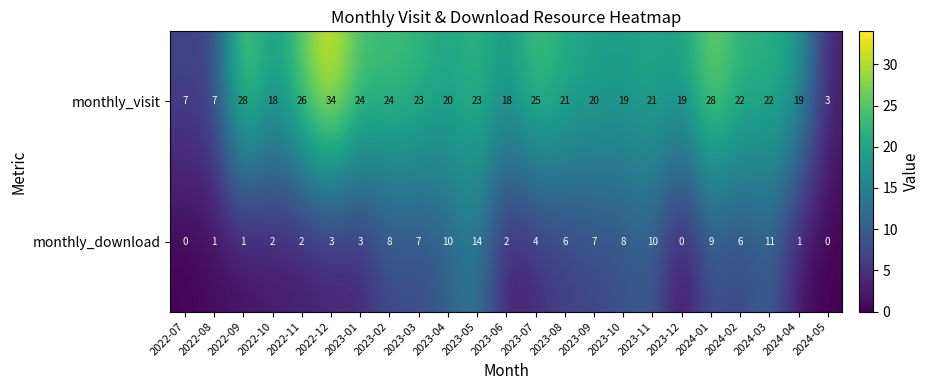

List the series in order of their overall mean, highest first.

monthly_visit, monthly_download